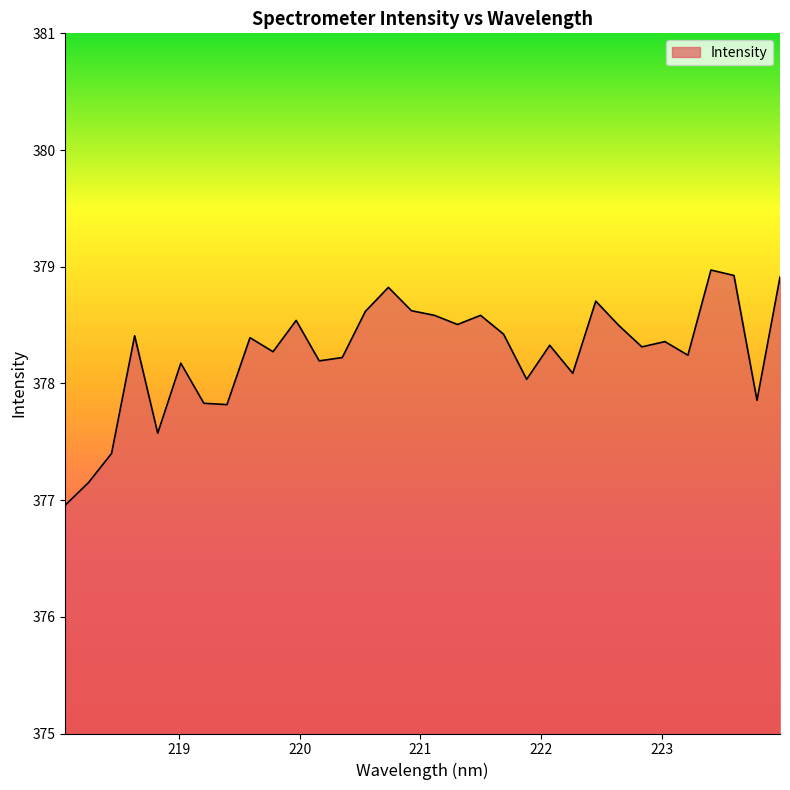

What is the difference between the maximum and minimum values?

2.0